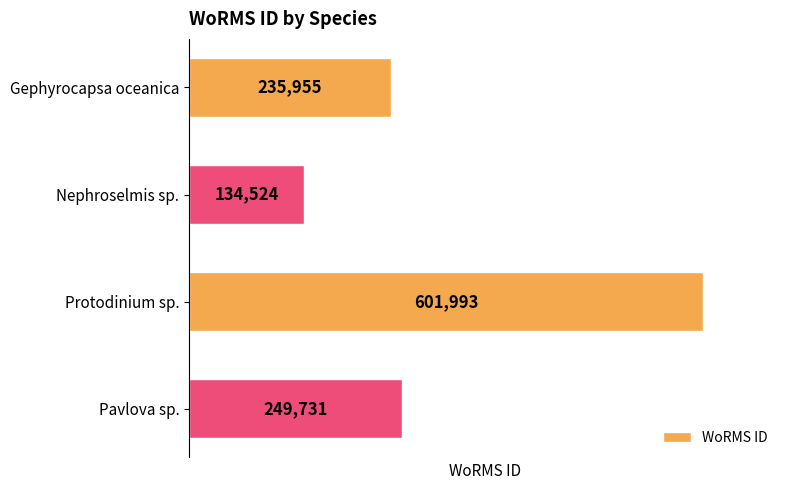

How many values are below 249731?

2